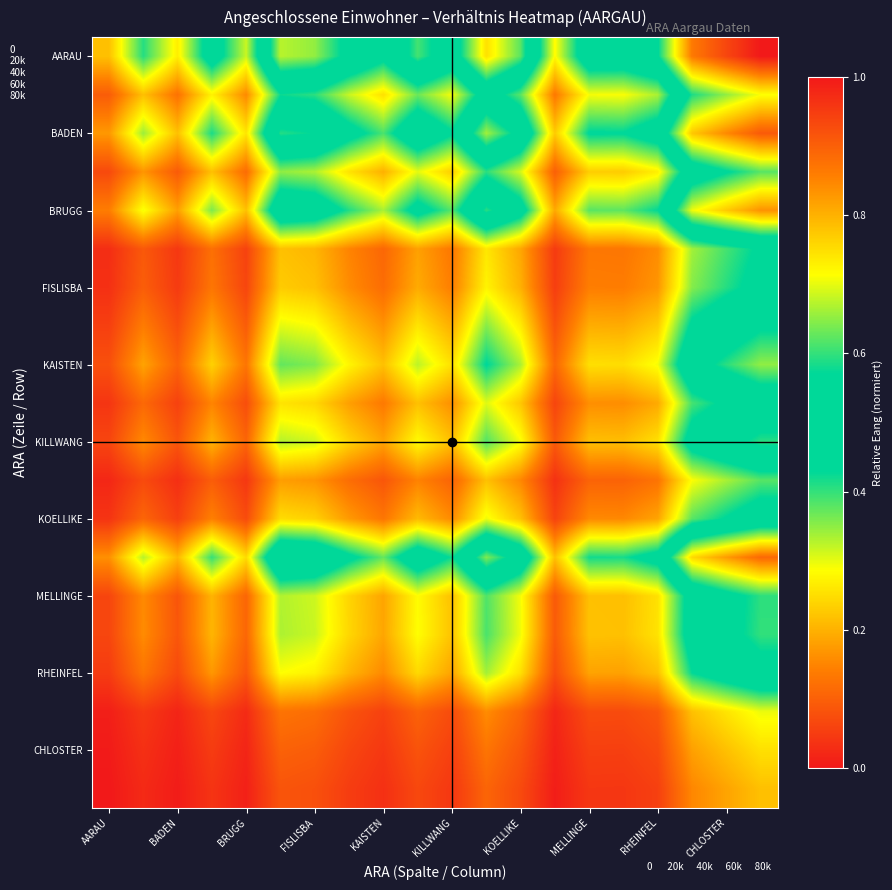

At which category does the chart reach its minimum across all series?

AARAU